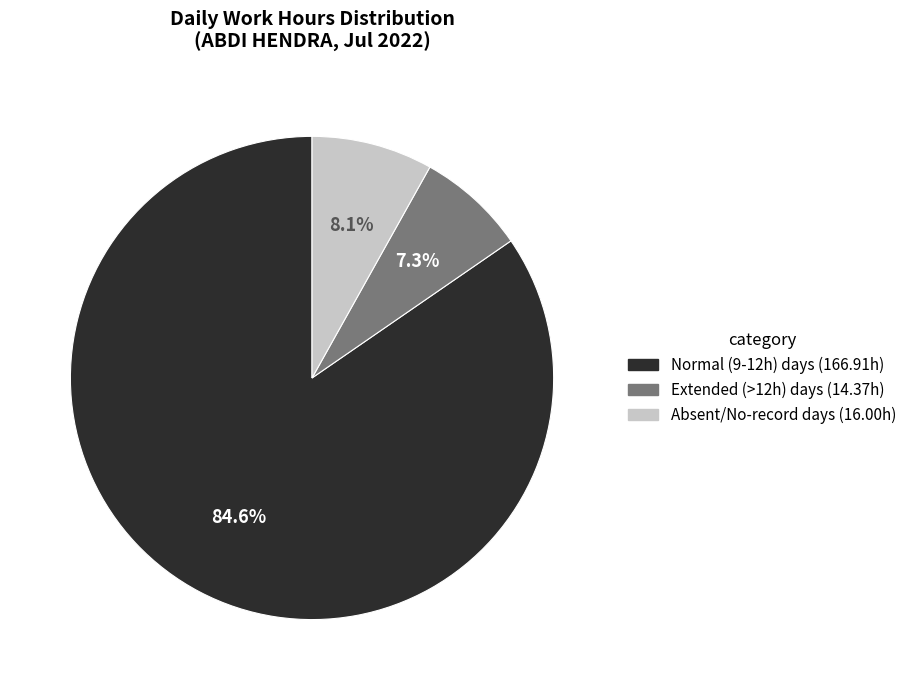

Is there a majority slice in this chart?

Yes